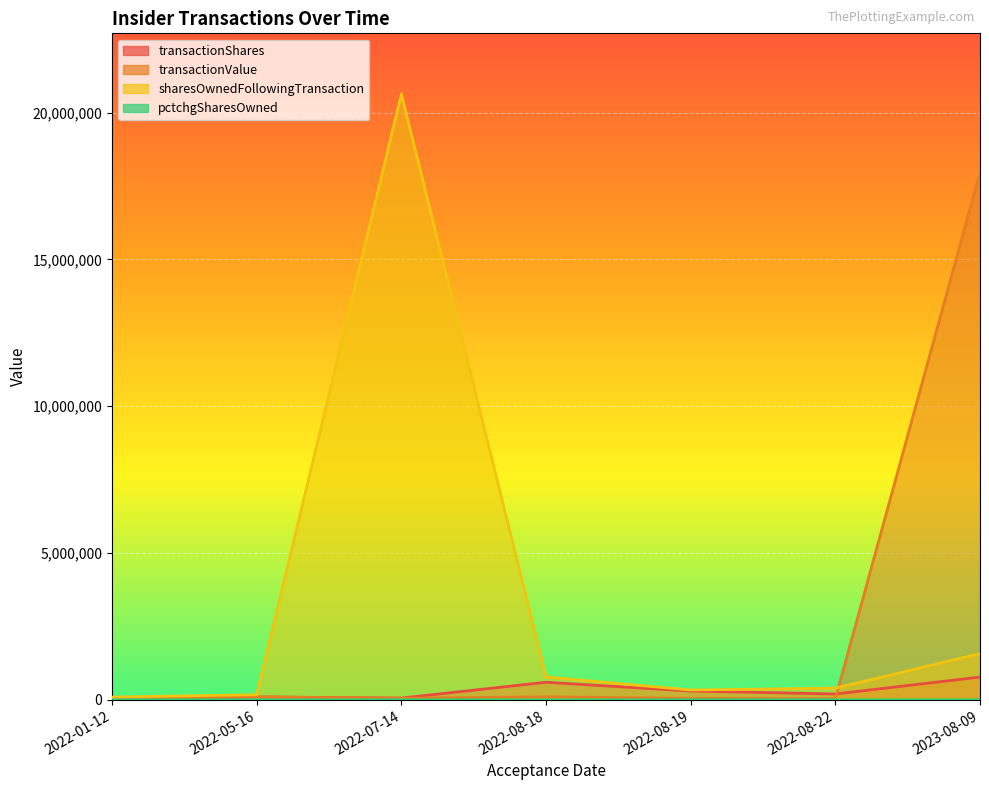

What is the average value of the transactionShares series?

293501